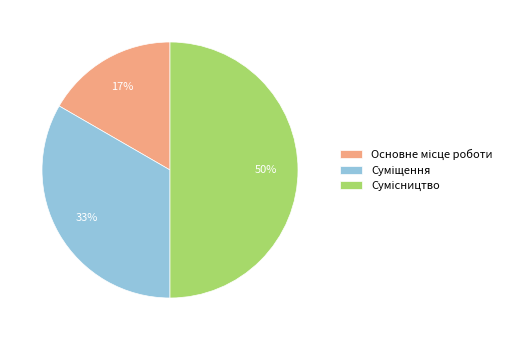

To the nearest percent, what is the difference between the largest and smallest slice percentages?

33%